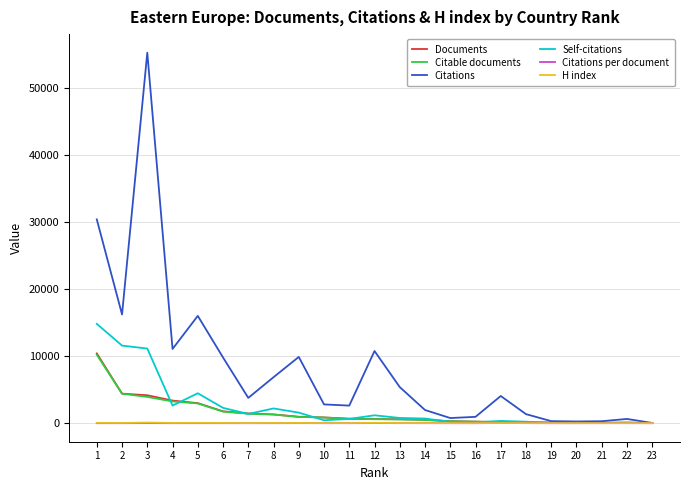

What is the minimum value for Documents?

20.0